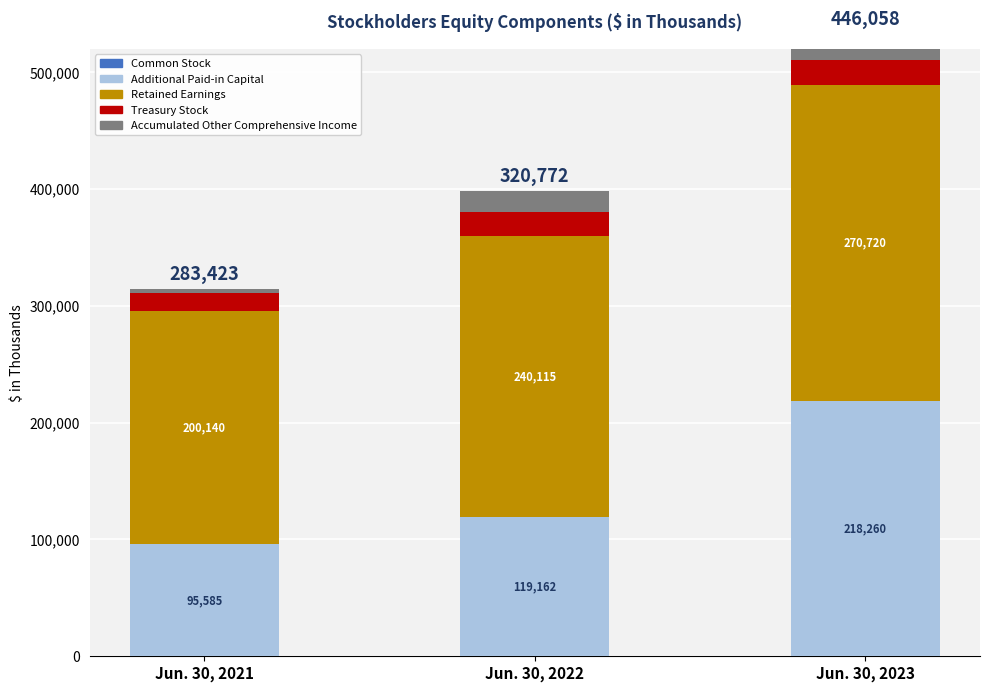

At how many categories does at least one series exceed 197952?

3